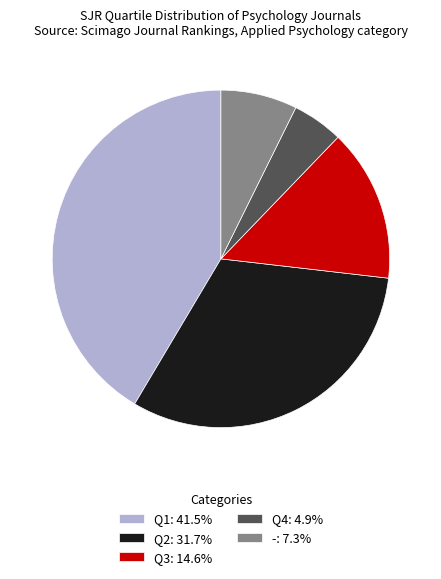

Do Q3: 14.6% and Q2: 31.7% together represent more than half of the pie?

No